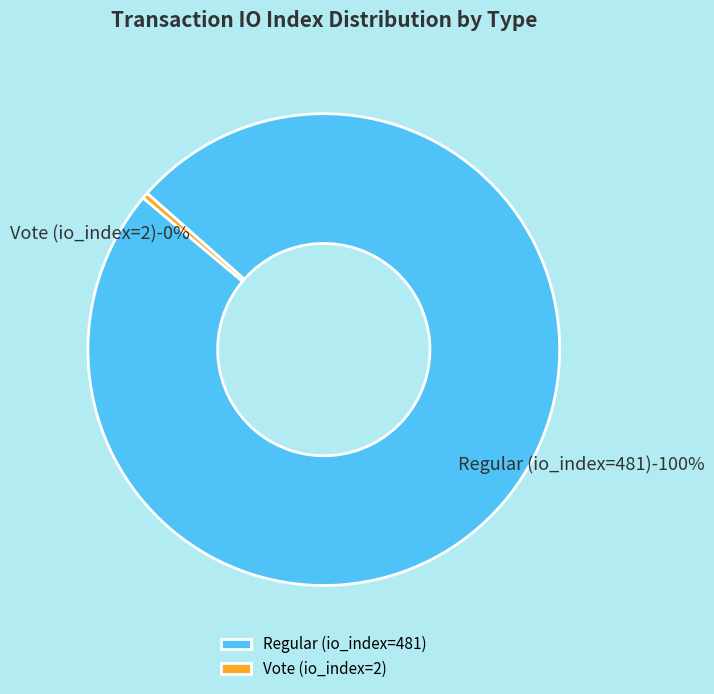

Rank the categories by value from lowest to highest.

Vote (io_index=2), Regular (io_index=481)